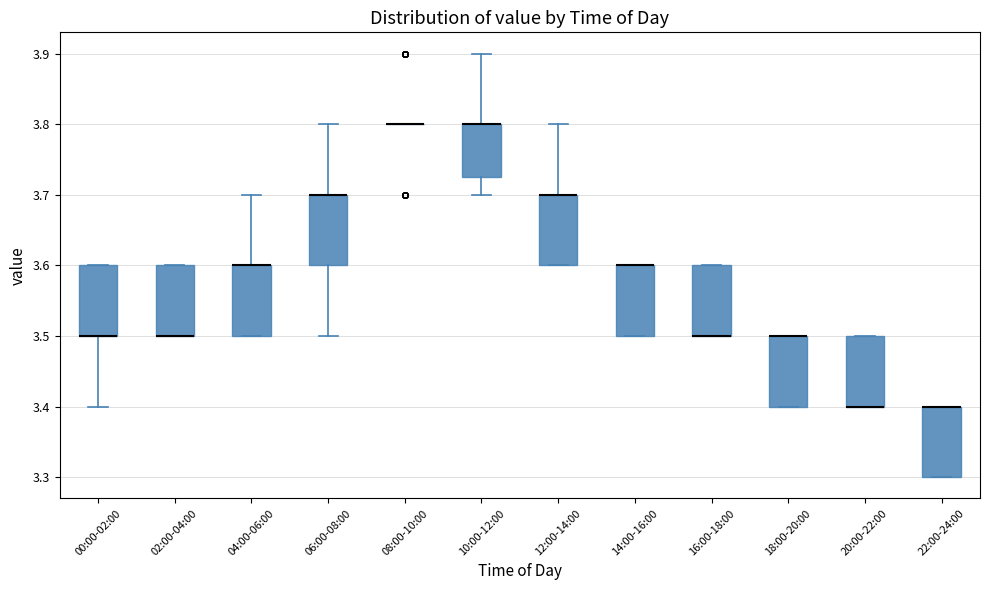

Reading left to right, transcribe this box plot: for each box, give where its median line is, the range the box spans, and where its two whiskers end, as read against the y-axis. The values are not printed on the chart, so give them approximately, as read against the axis.

00:00-02:00: median 3.50 (drawn on the box's lower edge), box 3.50 to 3.60, whiskers 3.40 to 3.60
02:00-04:00: median 3.50 (drawn on the box's lower edge), box 3.50 to 3.60, whiskers 3.50 to 3.60
04:00-06:00: median 3.60 (drawn on the box's upper edge), box 3.50 to 3.60, whiskers 3.50 to 3.70
06:00-08:00: median 3.70 (drawn on the box's upper edge), box 3.60 to 3.70, whiskers 3.50 to 3.80
08:00-10:00: box collapsed to a line at 3.80, whiskers 3.80 to 3.80
10:00-12:00: median 3.80 (drawn on the box's upper edge), box 3.73 to 3.80, whiskers 3.70 to 3.90
12:00-14:00: median 3.70 (drawn on the box's upper edge), box 3.60 to 3.70, whiskers 3.60 to 3.80
14:00-16:00: median 3.60 (drawn on the box's upper edge), box 3.50 to 3.60, whiskers 3.50 to 3.60
16:00-18:00: median 3.50 (drawn on the box's lower edge), box 3.50 to 3.60, whiskers 3.50 to 3.60
18:00-20:00: median 3.50 (drawn on the box's upper edge), box 3.40 to 3.50, whiskers 3.40 to 3.50
20:00-22:00: median 3.40 (drawn on the box's lower edge), box 3.40 to 3.50, whiskers 3.40 to 3.50
22:00-24:00: median 3.40 (drawn on the box's upper edge), box 3.30 to 3.40, whiskers 3.30 to 3.40